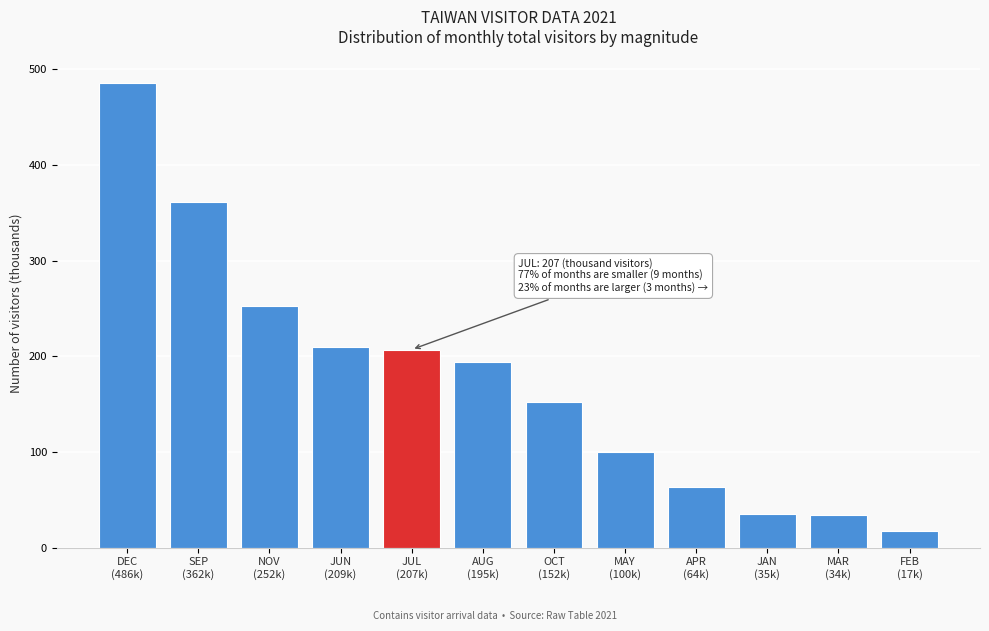

What is the difference between the maximum and minimum values?

469.4